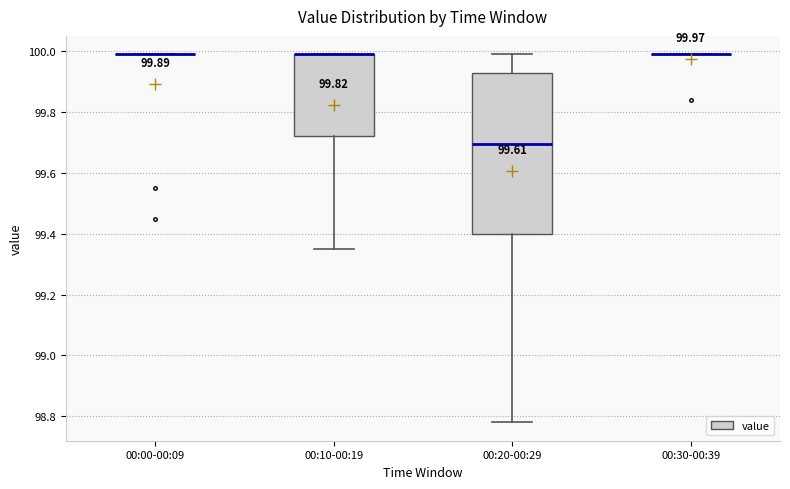

Which box is the tallest, from its lower edge to its upper edge?

00:20-00:29